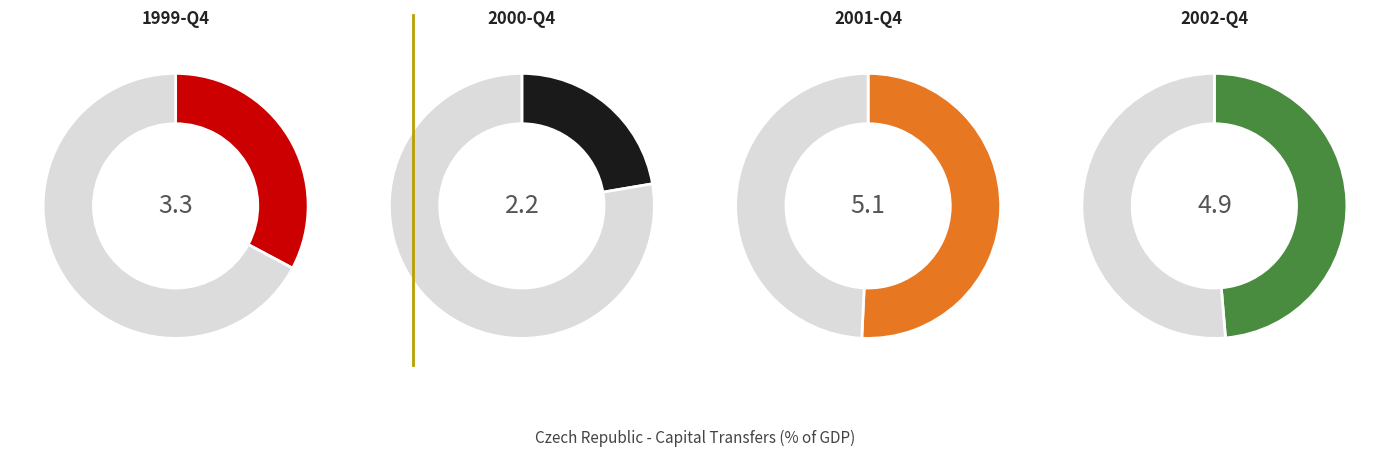

Rank the categories by value from highest to lowest.

2001, 2002, 1999, 2000